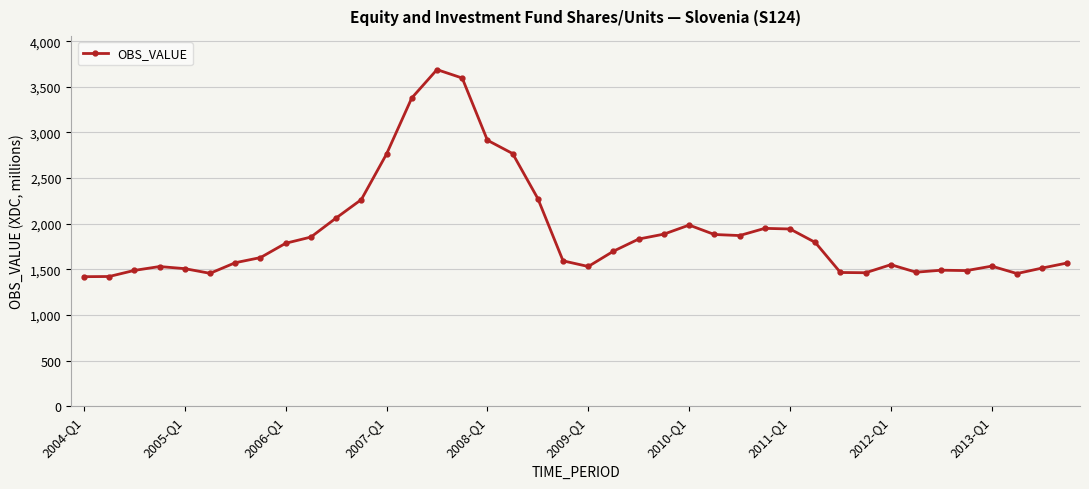

What is the sum of all values?

76312.6